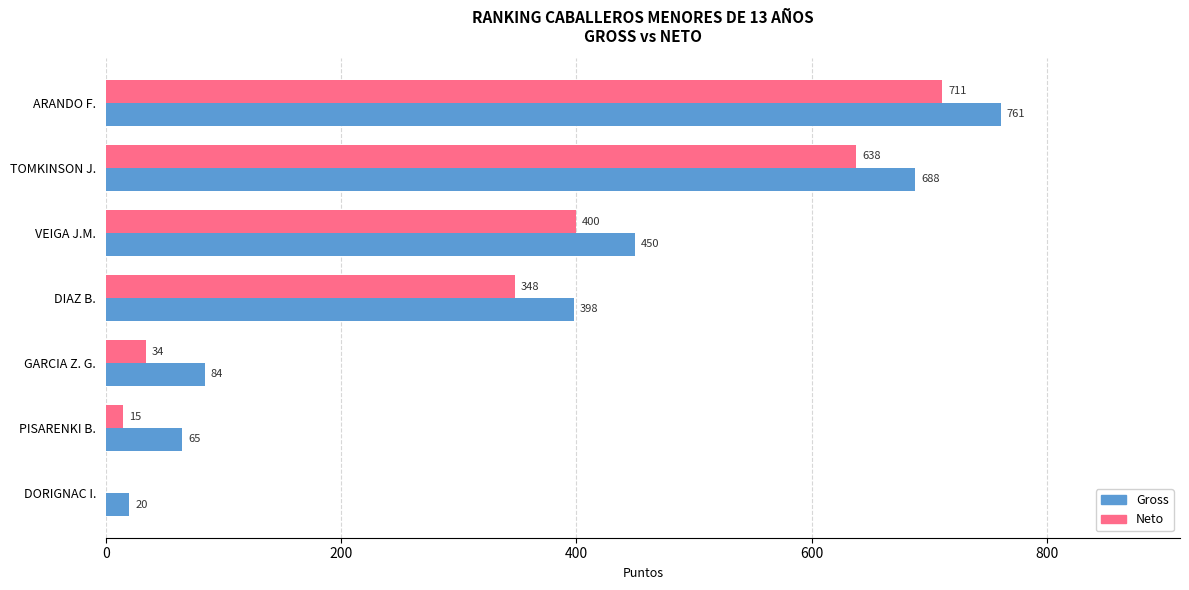

Where is Gross nearest to the value 390?

DIAZ B.